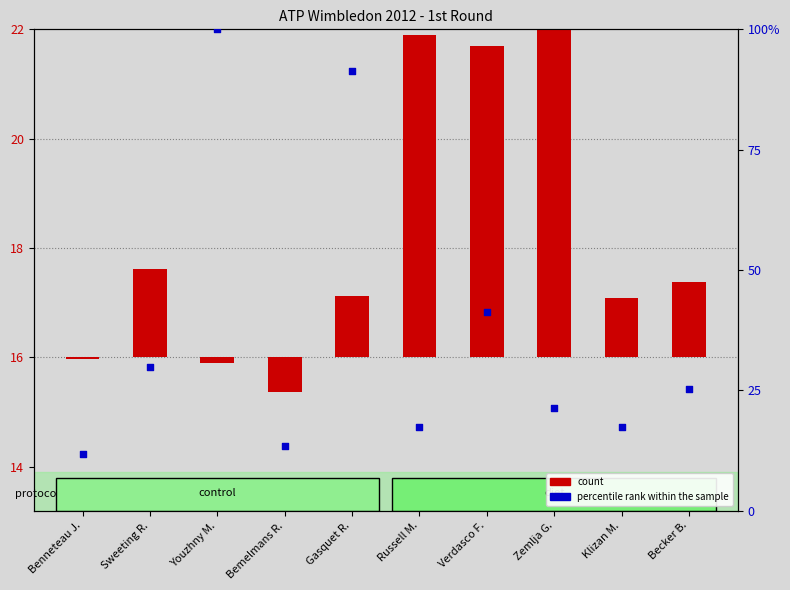

At how many categories does at least one series exceed 82?

2